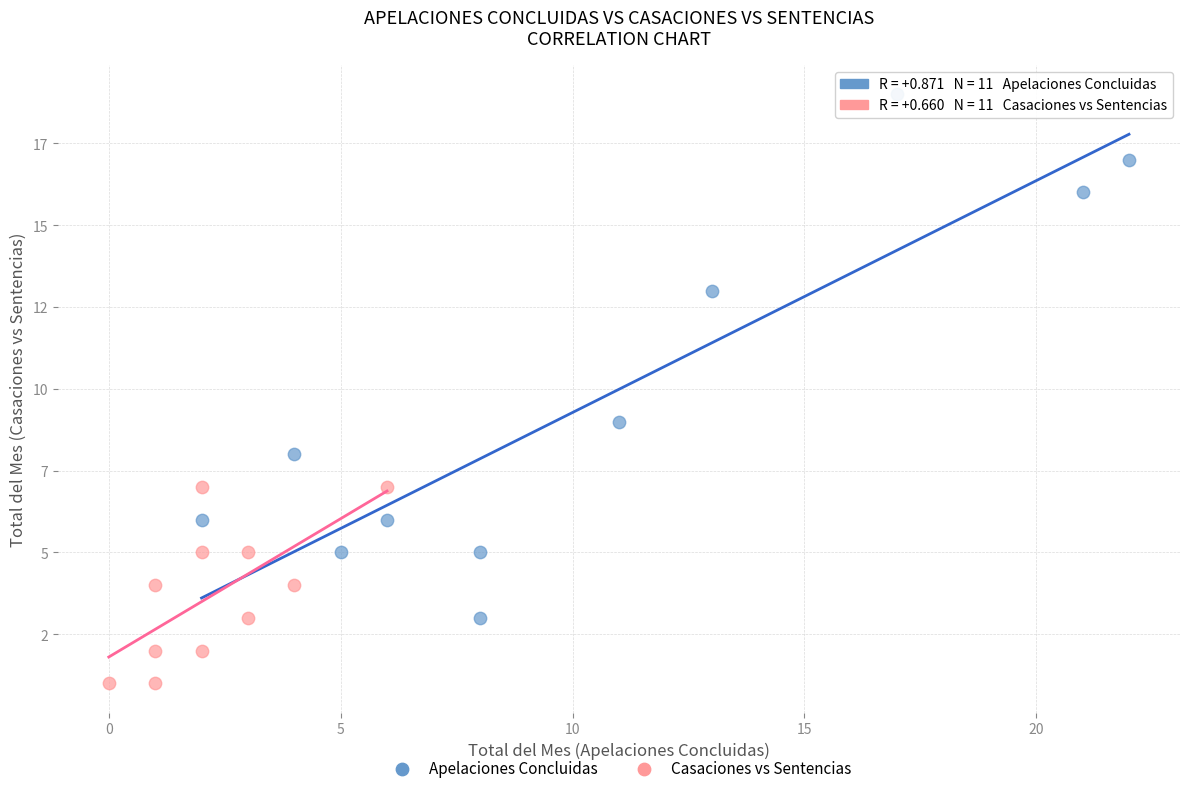

What are all the series names shown in the legend?

Apelaciones Concluidas, Casaciones vs Sentencias